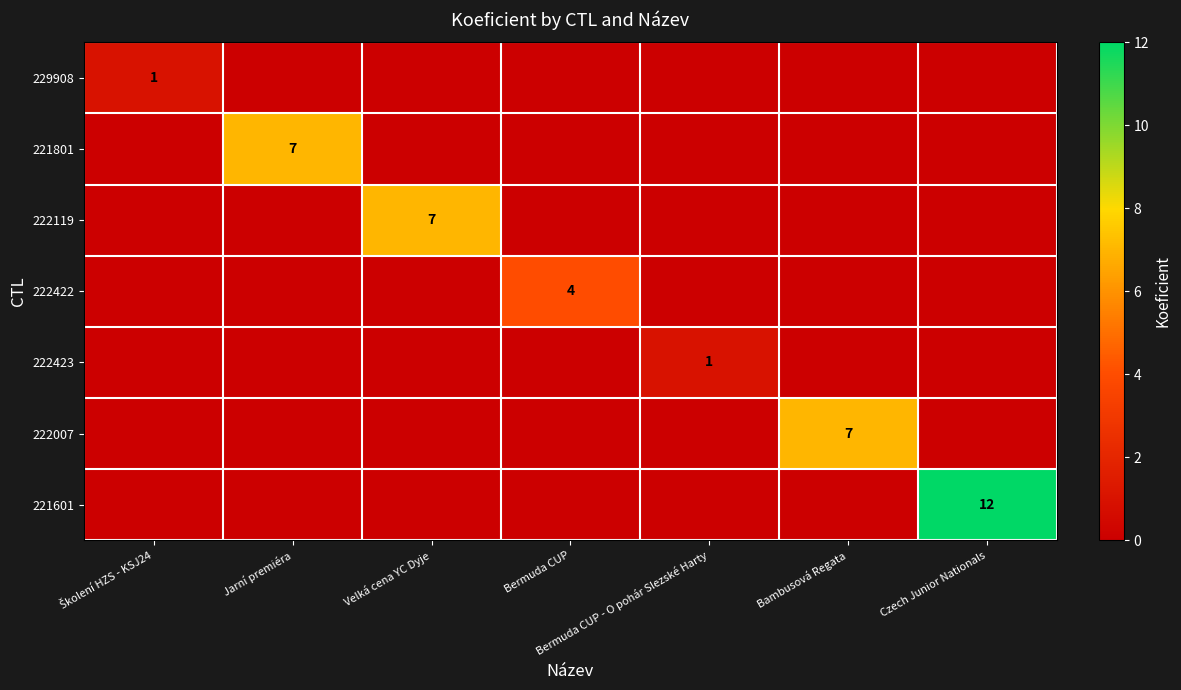

Count the number of categories in the chart.

7